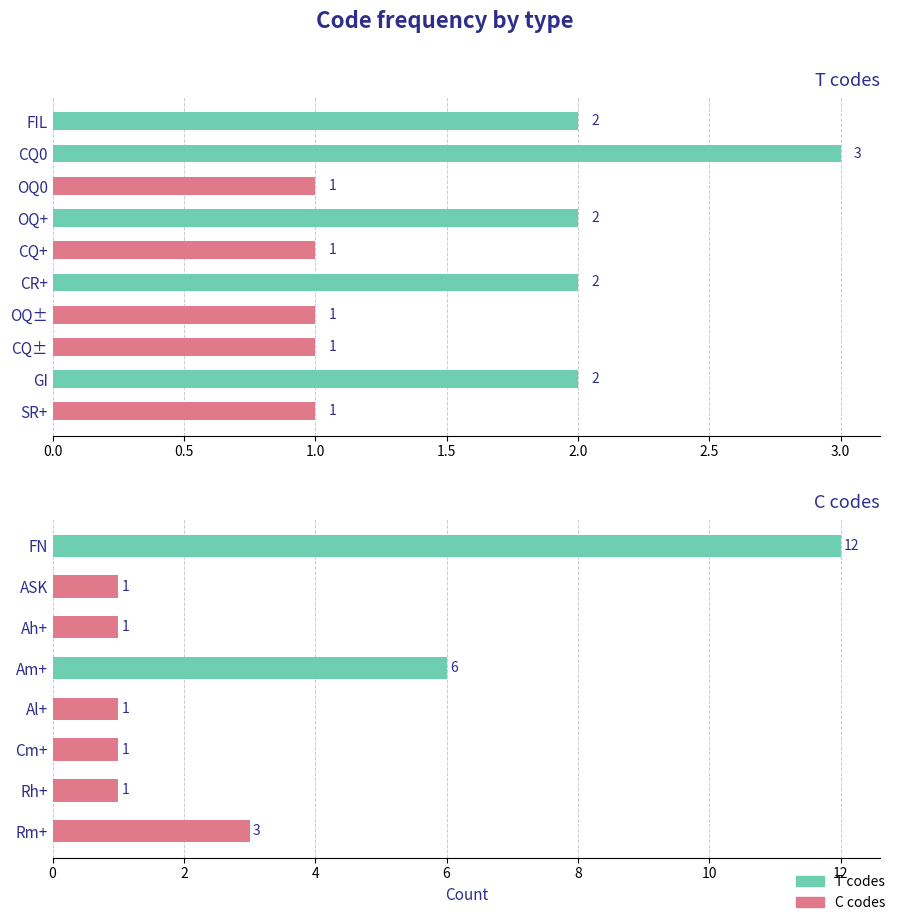

What position from the left is OQ±?

7